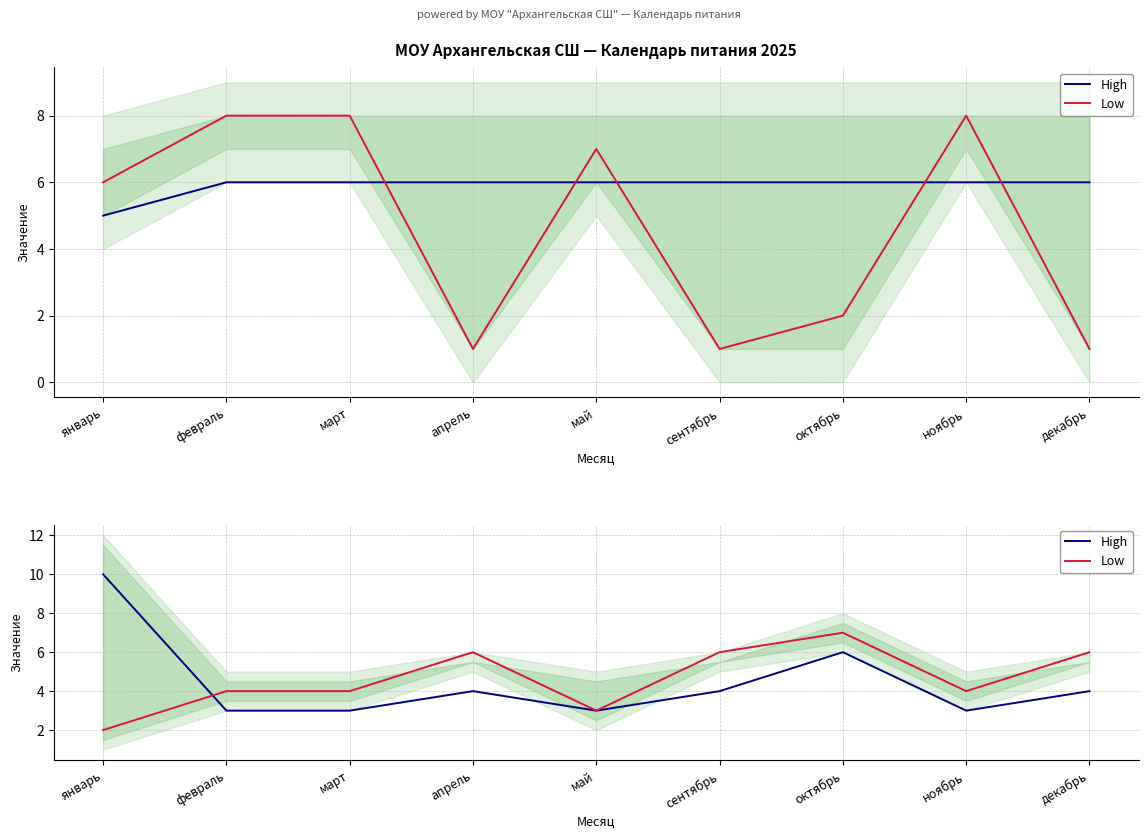

At how many categories does at least one series exceed 7?

1